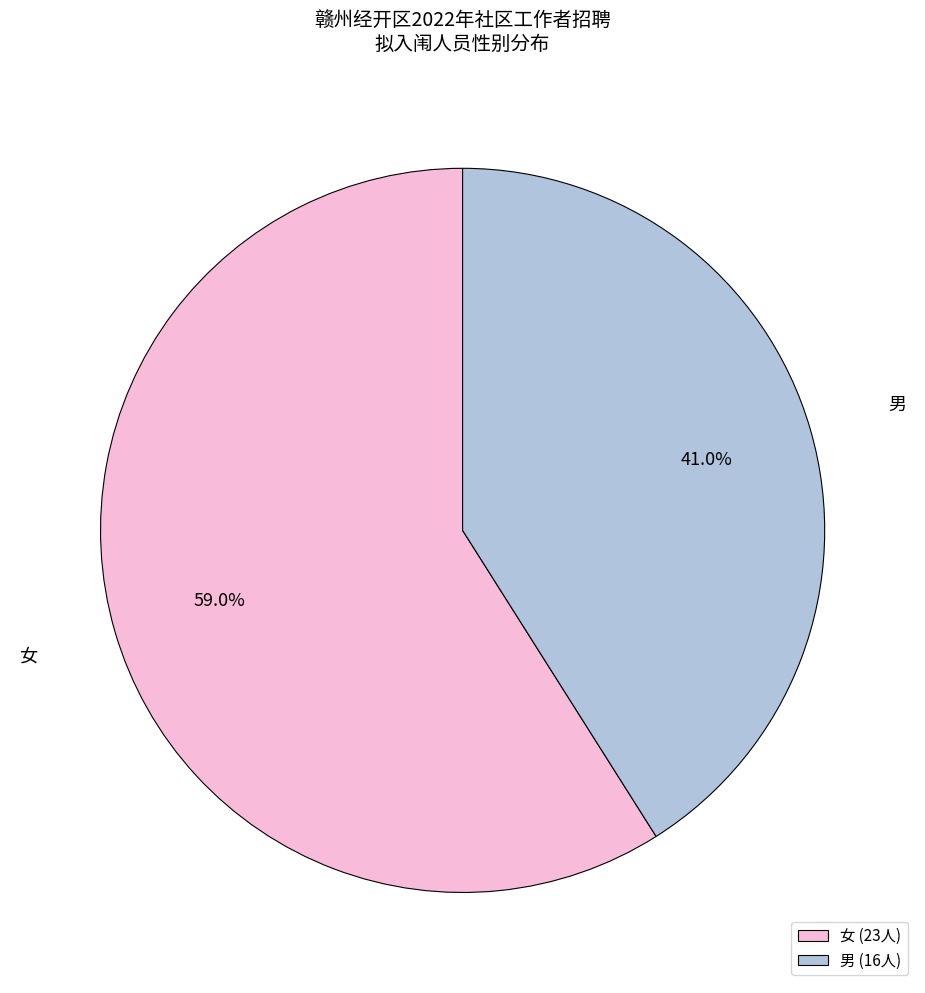

Between 男 and 女, which is larger?

女